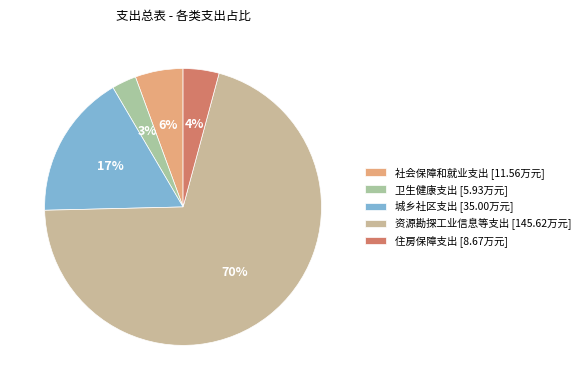

To the nearest percent, what is the average slice percentage?

20%